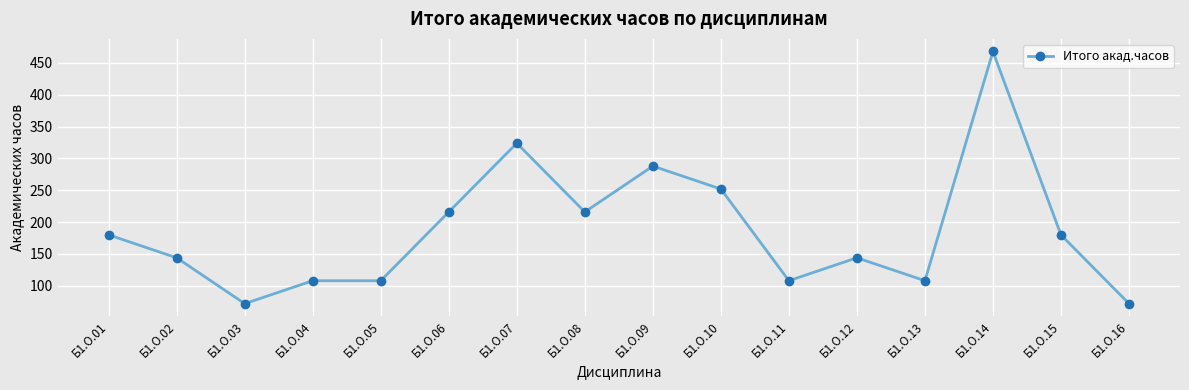

How many data points does each series have?

16